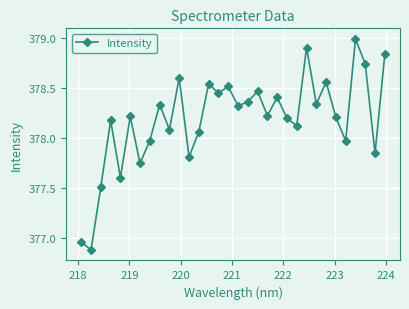

True or false: there are more than 2 points higher than both neighbors.

True